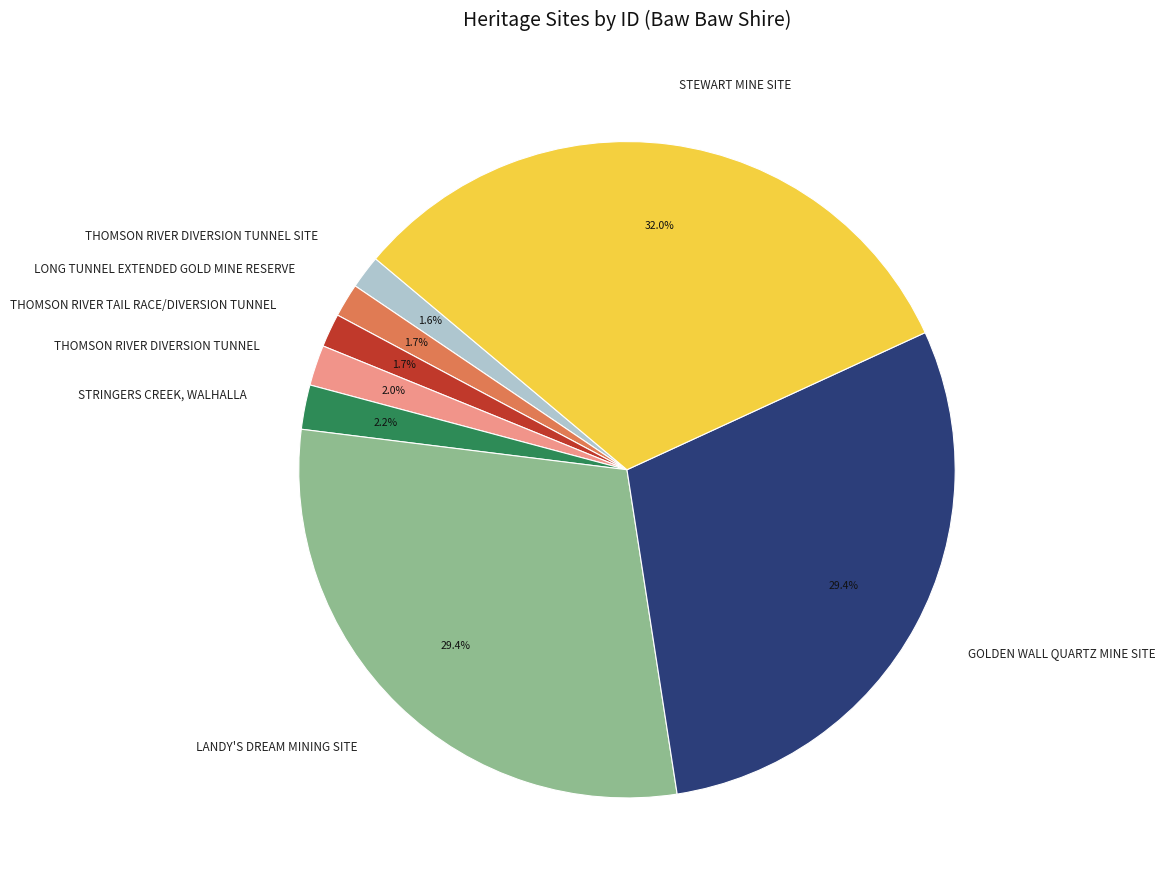

Does THOMSON RIVER DIVERSION TUNNEL represent more than half of the total?

No